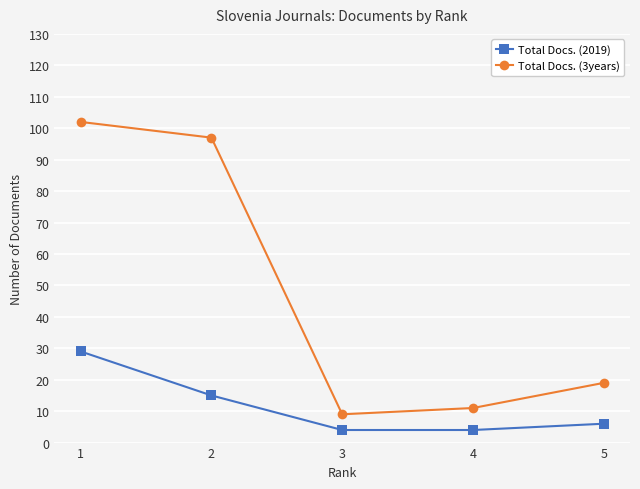

How many distinct data groups are displayed?

2